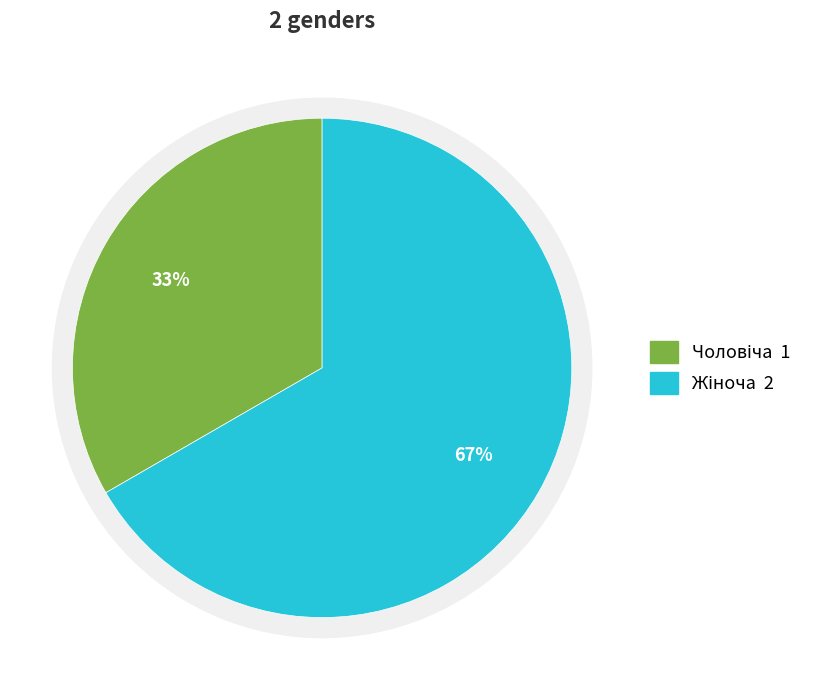

Which category has the biggest portion of the pie?

Жіноча